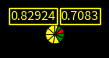

How many segments does this pie chart have?

10